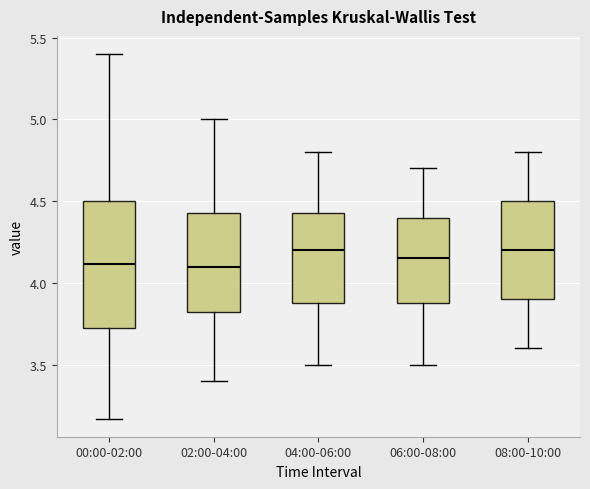

Reading left to right, transcribe this box plot: for each box, give where its median line is, the range the box spans, and where its two whiskers end, as read against the y-axis. The values are not printed on the chart, so give them approximately, as read against the axis.

00:00-02:00: median 4.10, box 3.70 to 4.50, whiskers 3.15 to 5.40
02:00-04:00: median 4.10, box 3.80 to 4.45, whiskers 3.40 to 5.00
04:00-06:00: median 4.20, box 3.90 to 4.45, whiskers 3.50 to 4.80
06:00-08:00: median 4.15, box 3.90 to 4.40, whiskers 3.50 to 4.70
08:00-10:00: median 4.20, box 3.90 to 4.50, whiskers 3.60 to 4.80